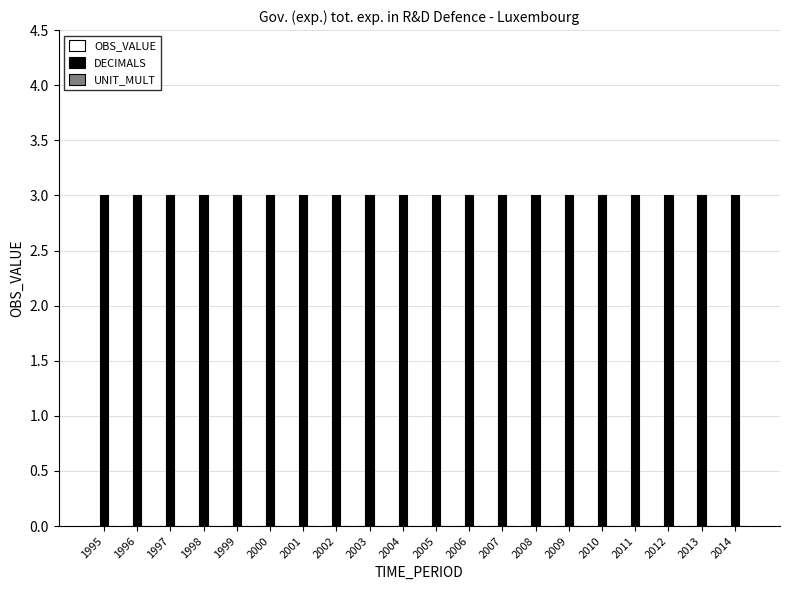

Reading left to right, list all the values displayed in this chart.

OBS_VALUE: 1995=0	1996=0	1997=0	1998=0	1999=0	2000=0	2001=0	2002=0	2003=0	2004=0	2005=0	2006=0	2007=0	2008=0	2009=0	2010=0	2011=0	2012=0	2013=0	2014=0
DECIMALS: 1995=3	1996=3	1997=3	1998=3	1999=3	2000=3	2001=3	2002=3	2003=3	2004=3	2005=3	2006=3	2007=3	2008=3	2009=3	2010=3	2011=3	2012=3	2013=3	2014=3
UNIT_MULT: 1995=0	1996=0	1997=0	1998=0	1999=0	2000=0	2001=0	2002=0	2003=0	2004=0	2005=0	2006=0	2007=0	2008=0	2009=0	2010=0	2011=0	2012=0	2013=0	2014=0